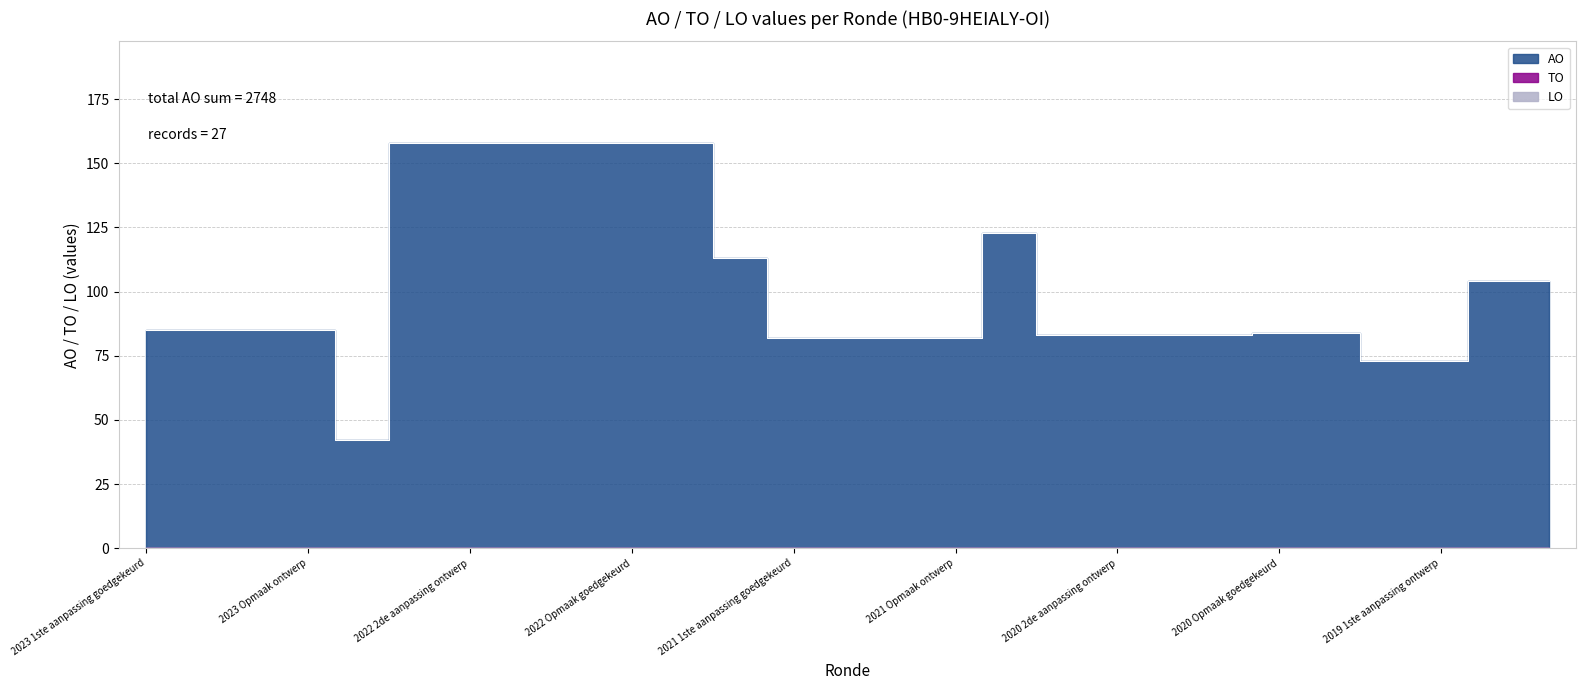

Which series has the largest range (max minus min)?

AO